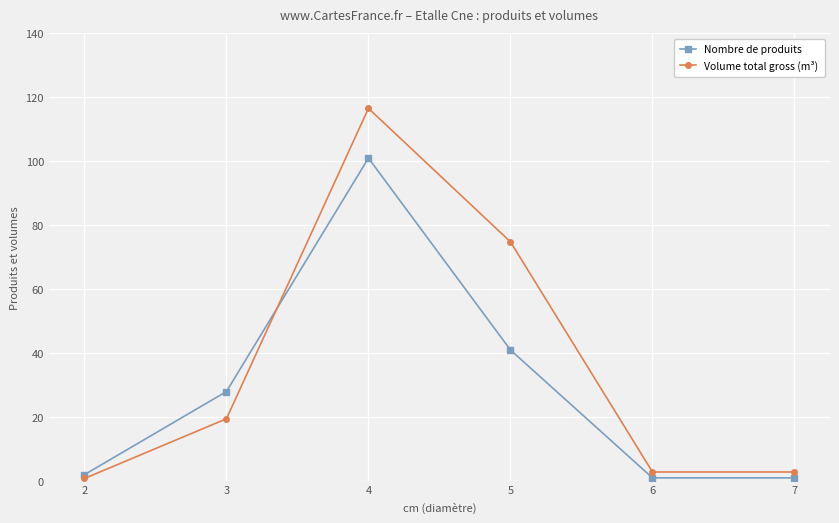

Rank the series at 3 from lowest to highest value.

Volume total gross (m³), Nombre de produits